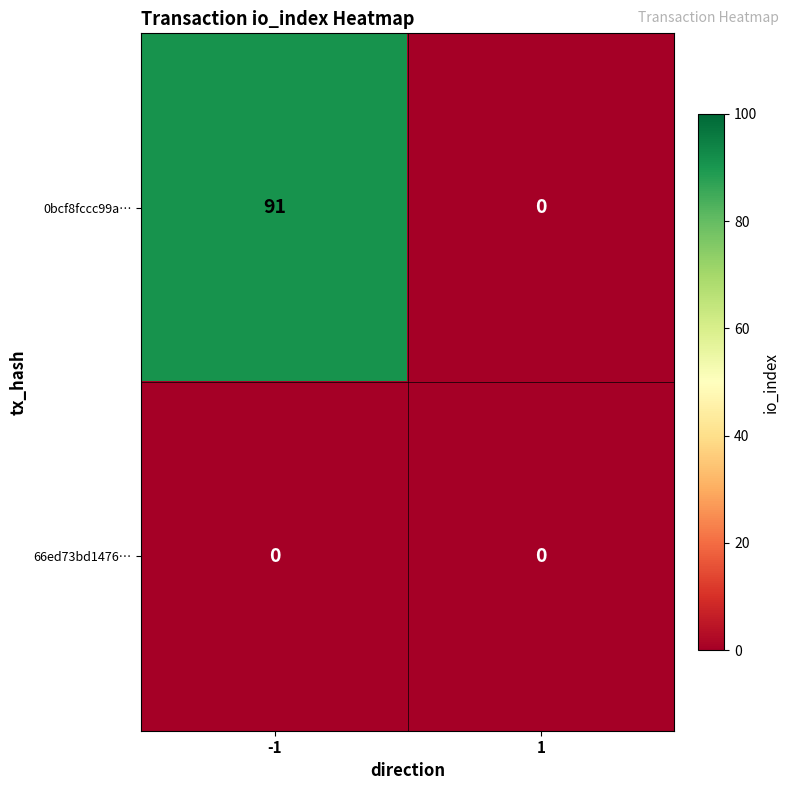

Reading right to left, list all the values displayed in this chart.

0bcf8fccc99a…: 0	91
66ed73bd1476…: 0	0